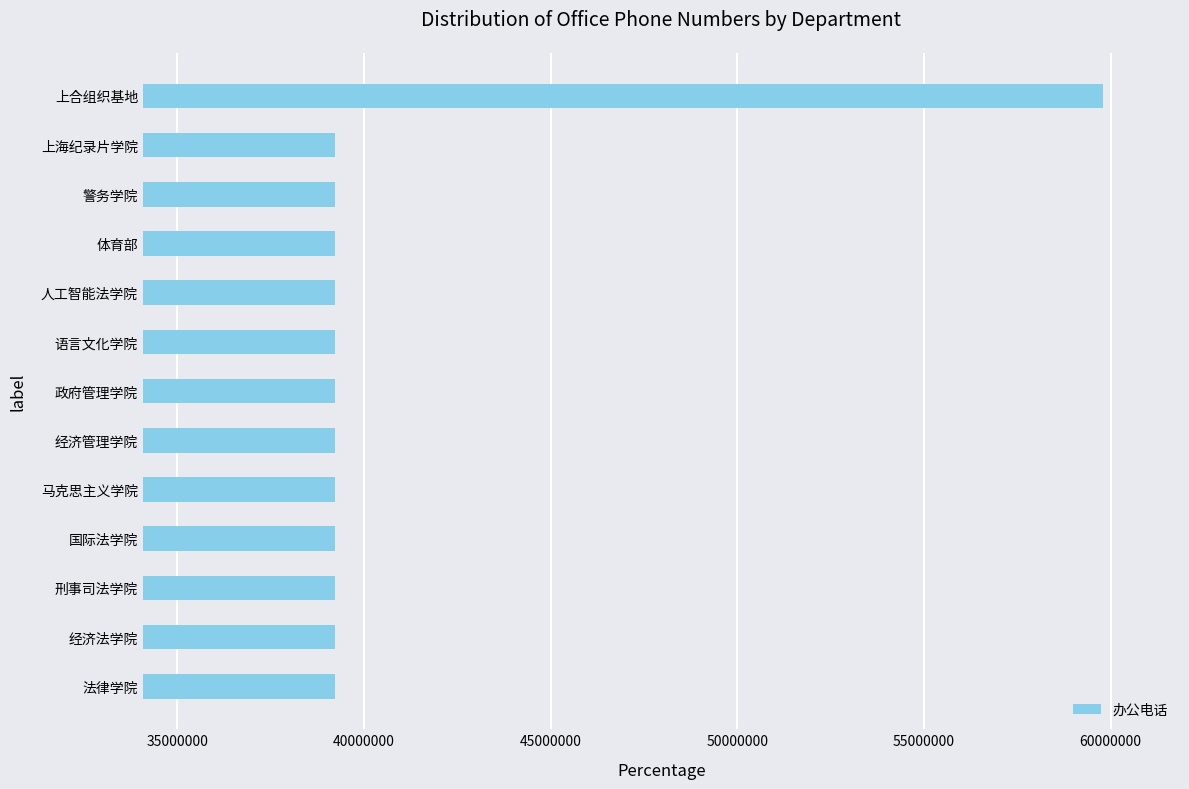

The chart shows a value of 39227275 at 国际法学院. True or false?

True